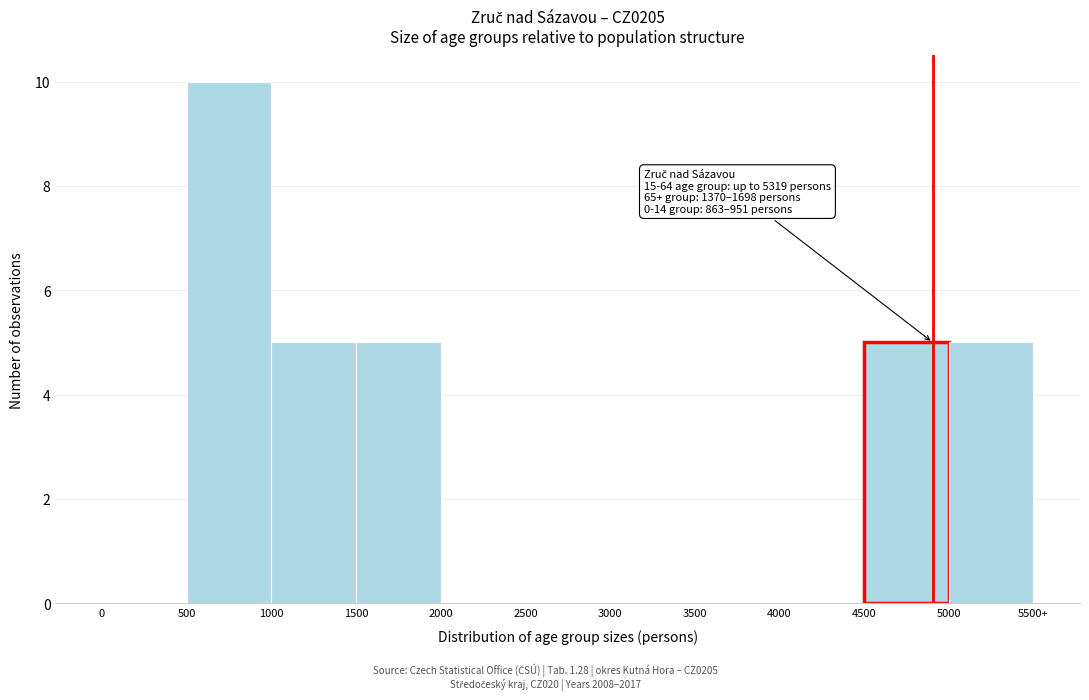

Reading left to right, extract all data points from this chart.

0=0	500=10	1000=5	1500=5	2000=0	2500=0	3000=0	3500=0	4000=0	4500=5	5000=5